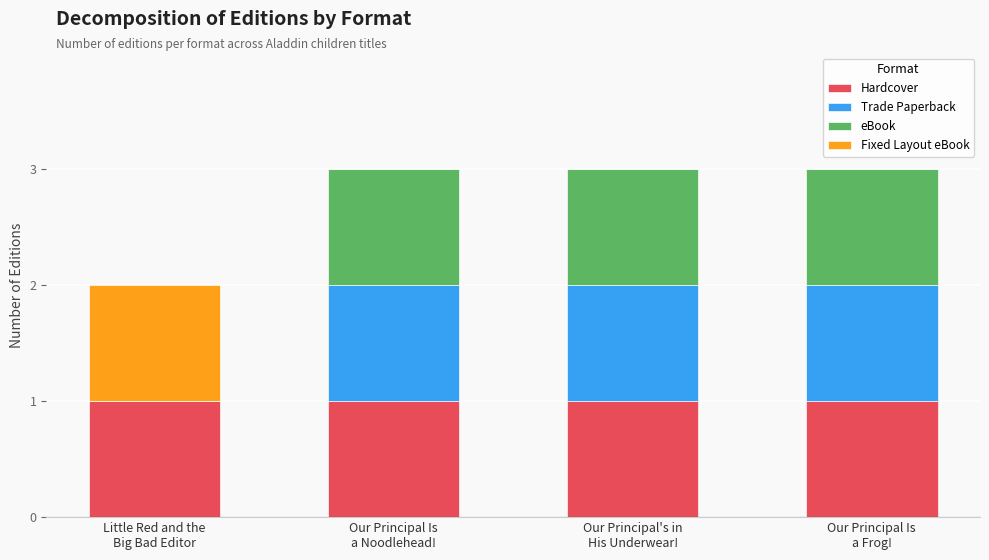

What is the sum of all Hardcover values?

4